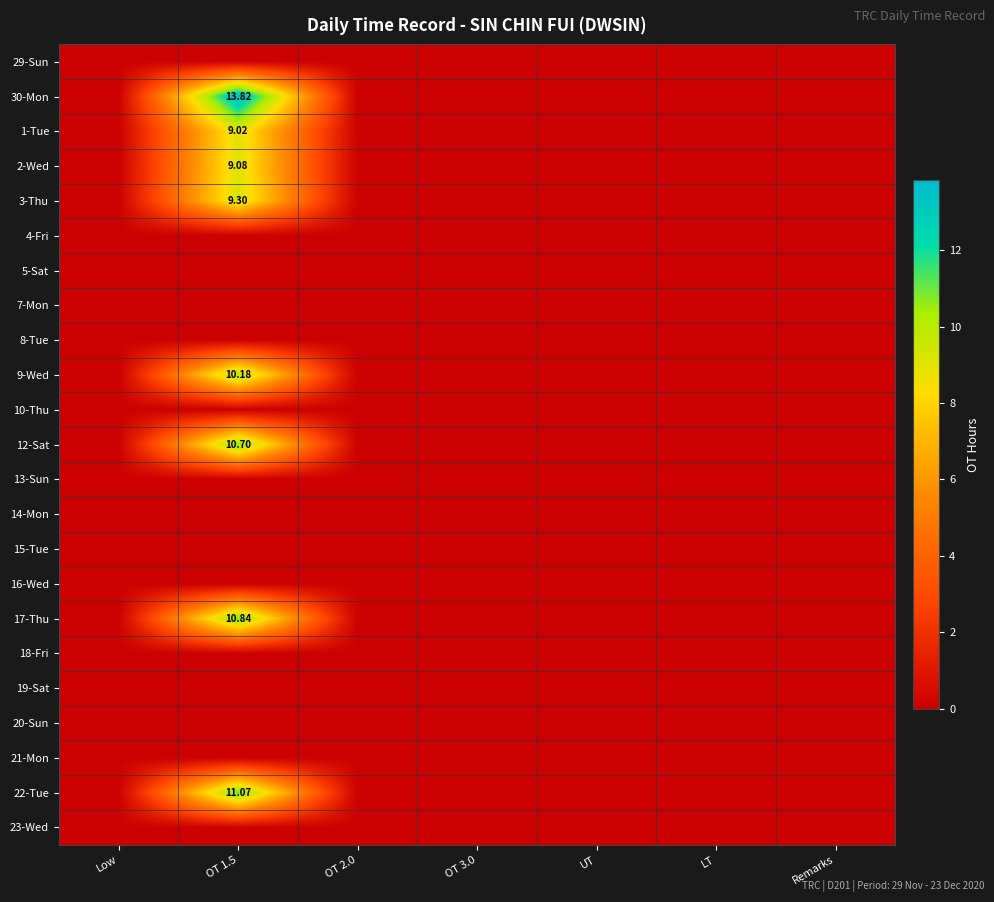

True or false: 9-Wed has a value of -3.6 at LT.

False